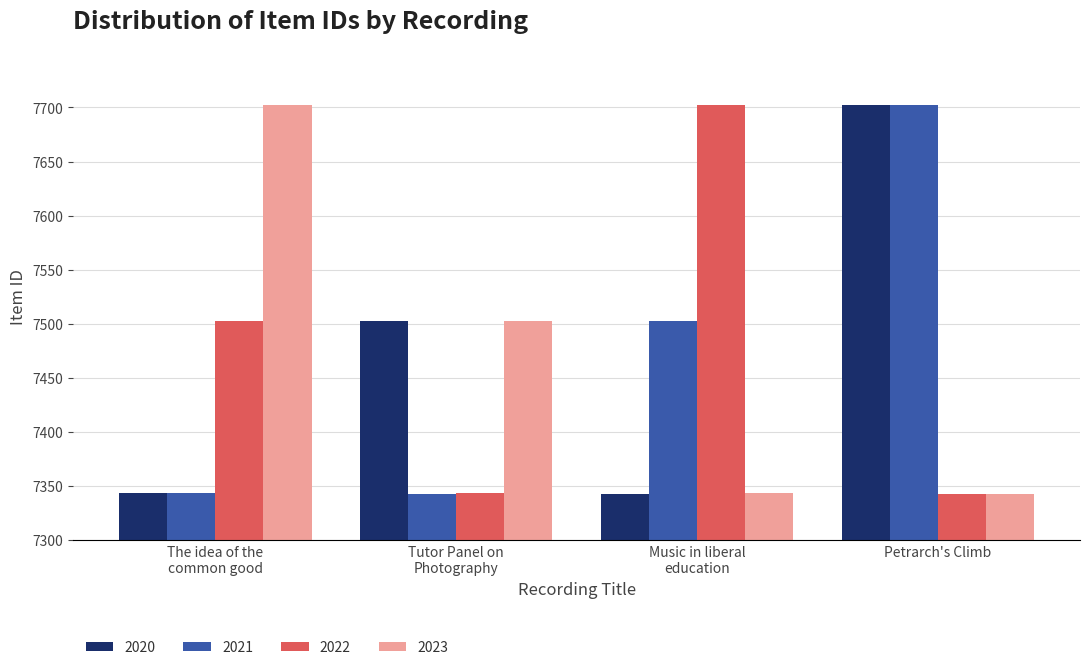

What is the maximum value shown in the chart?

7702